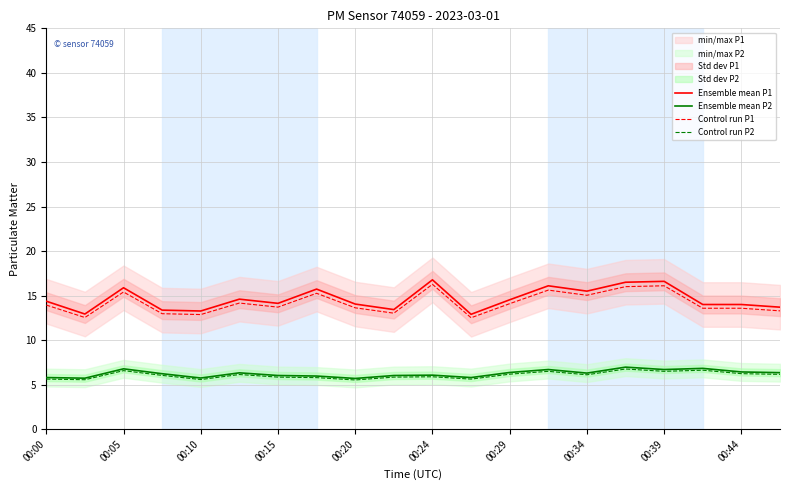

What is the lowest value of the Ensemble mean P1 series?

12.9